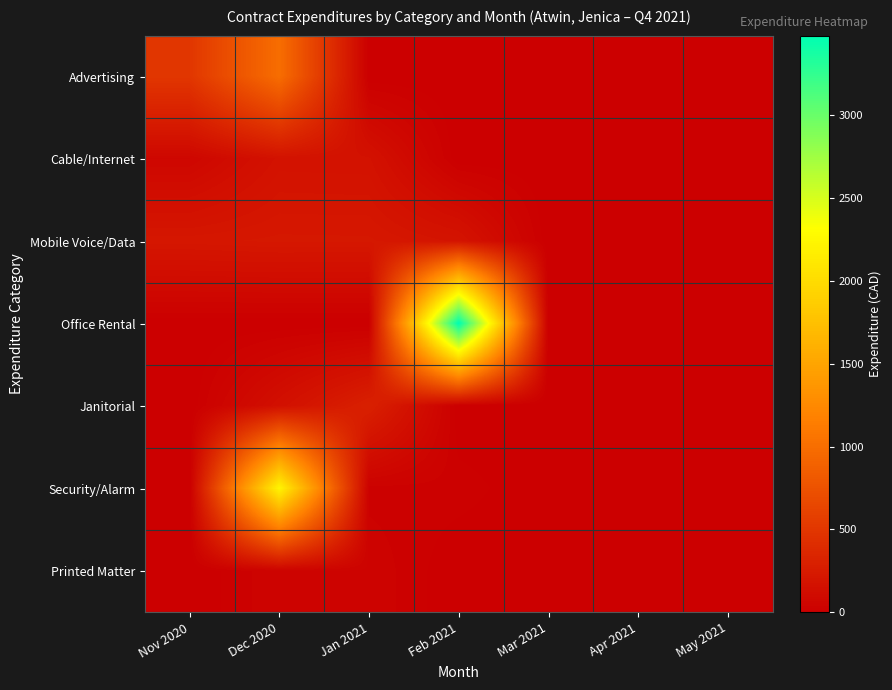

What is the spread (max minus min) of values at Jan 2021?

300.0